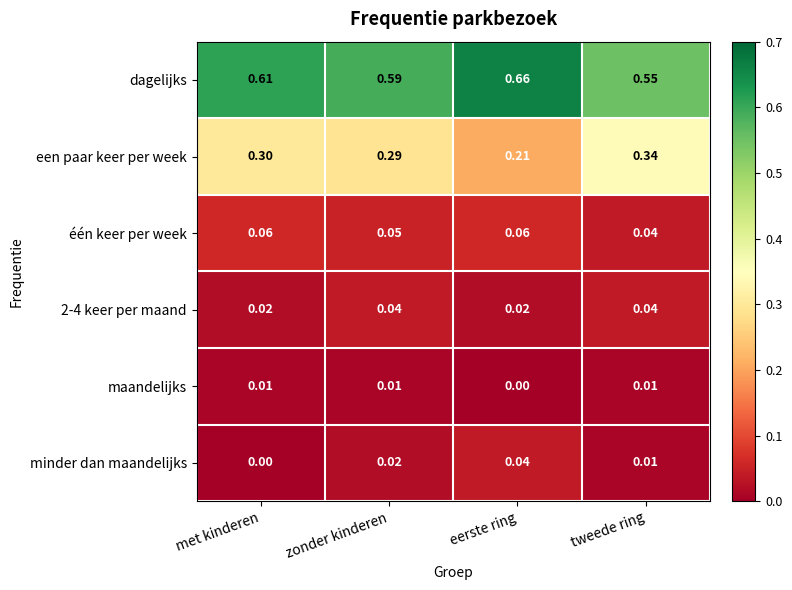

Rank the series at eerste ring from highest to lowest value.

dagelijks, een paar keer per week, één keer per week, minder dan maandelijks, 2-4 keer per maand, maandelijks